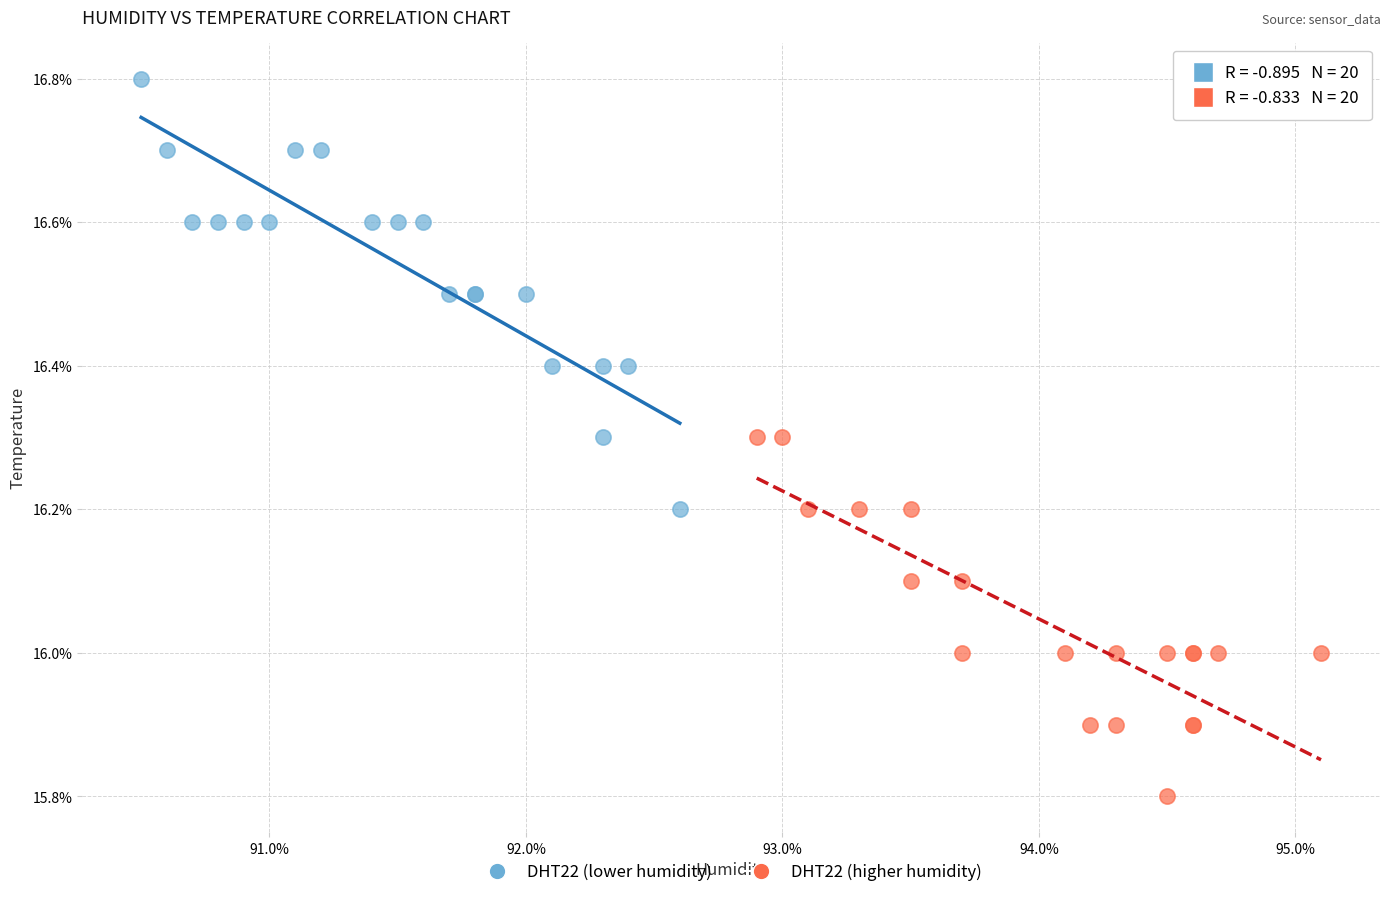

Which series contains the highest Y value?

DHT22 (lower humidity)